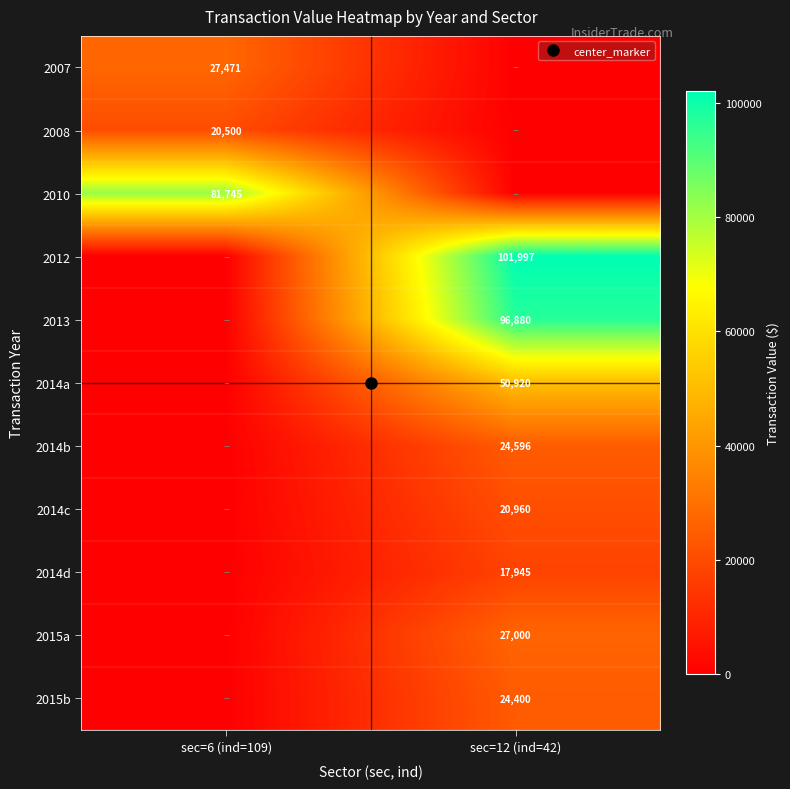

Is the value of 2014c at sec=12 (ind=42) greater than the value of 2008 at sec=12 (ind=42)?

Yes